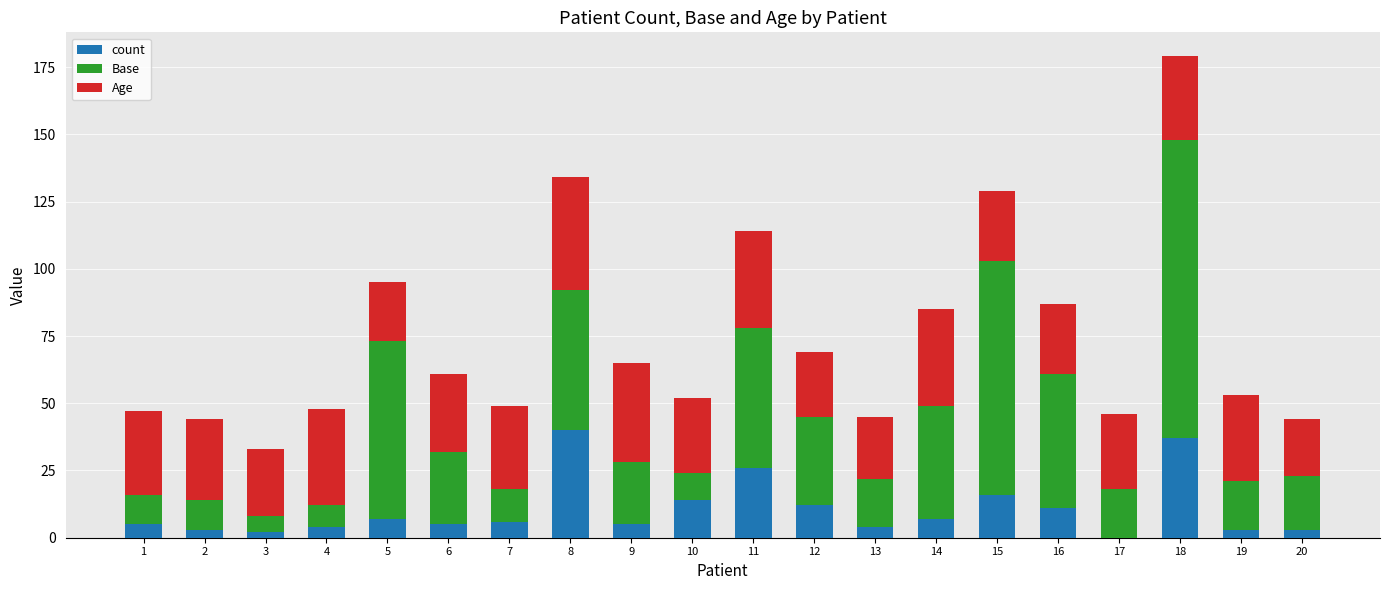

What is the sum of all count values?

210